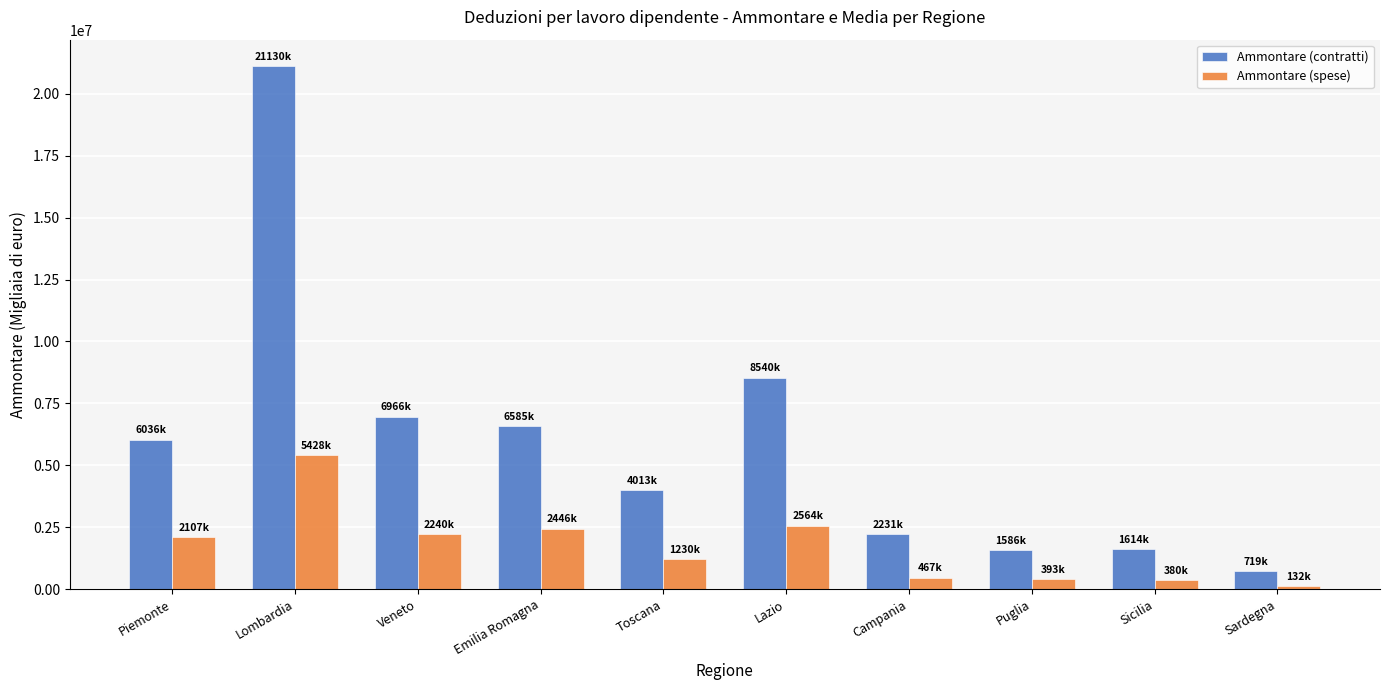

At which category does the chart reach its peak across all series?

Lombardia